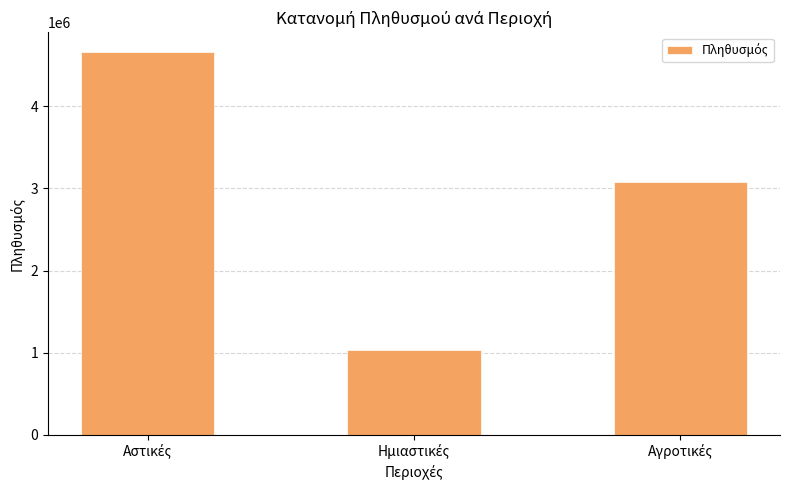

What is the sum of all values?

8769651